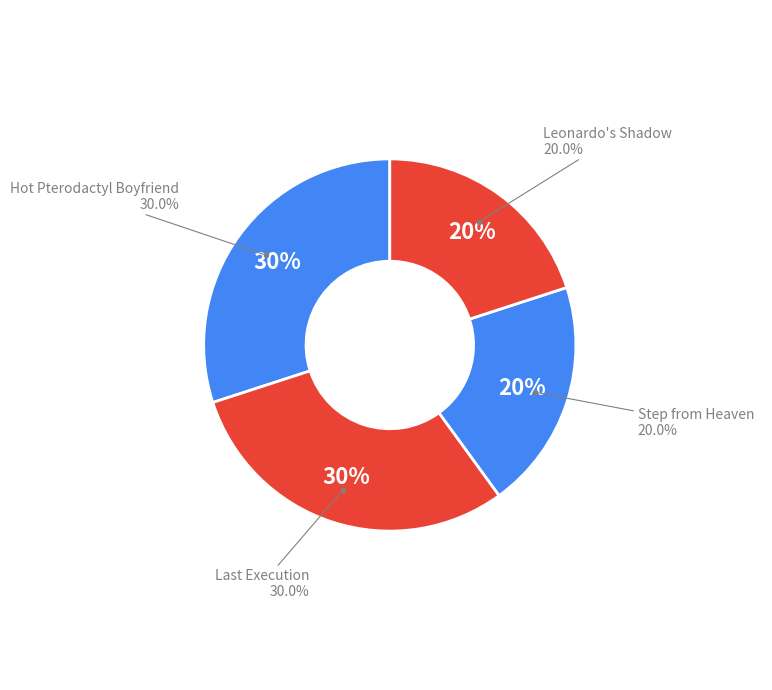

To the nearest percent, what portion does Hot Pterodactyl Boyfriend represent?

30%